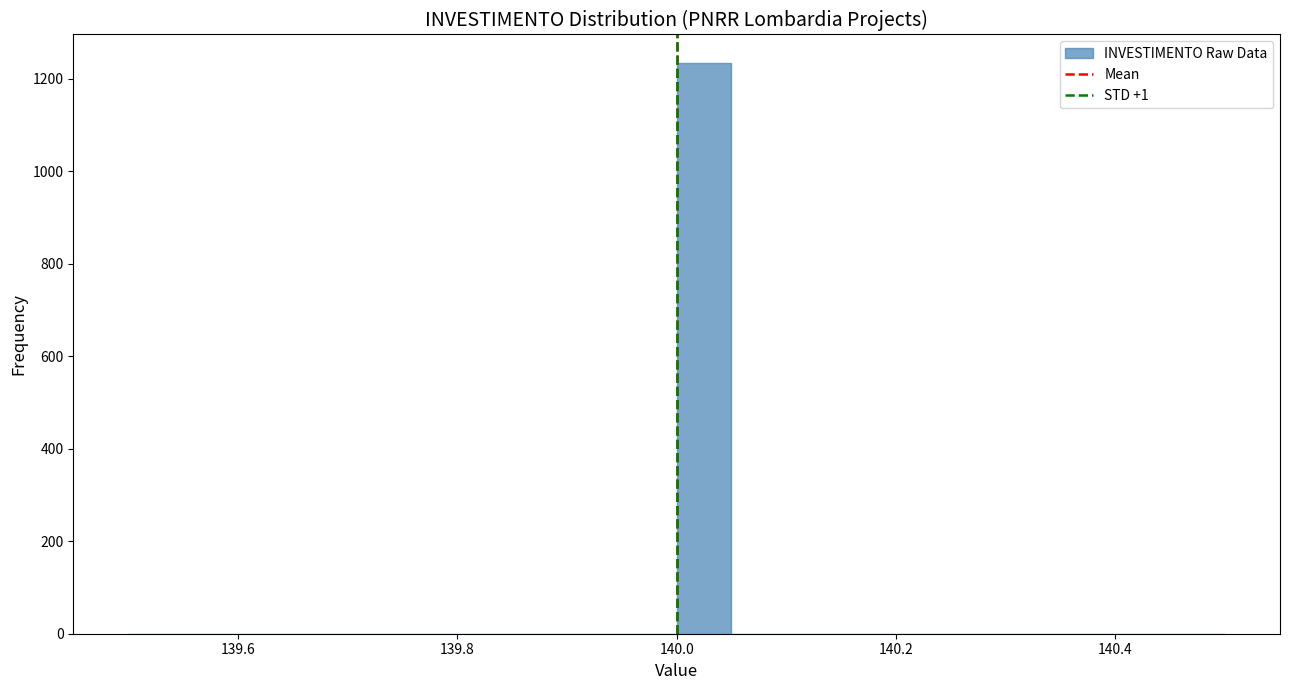

Around what value on the x-axis is the tallest bar? Give the approximate position of its centre, as read against the axis.

140.02